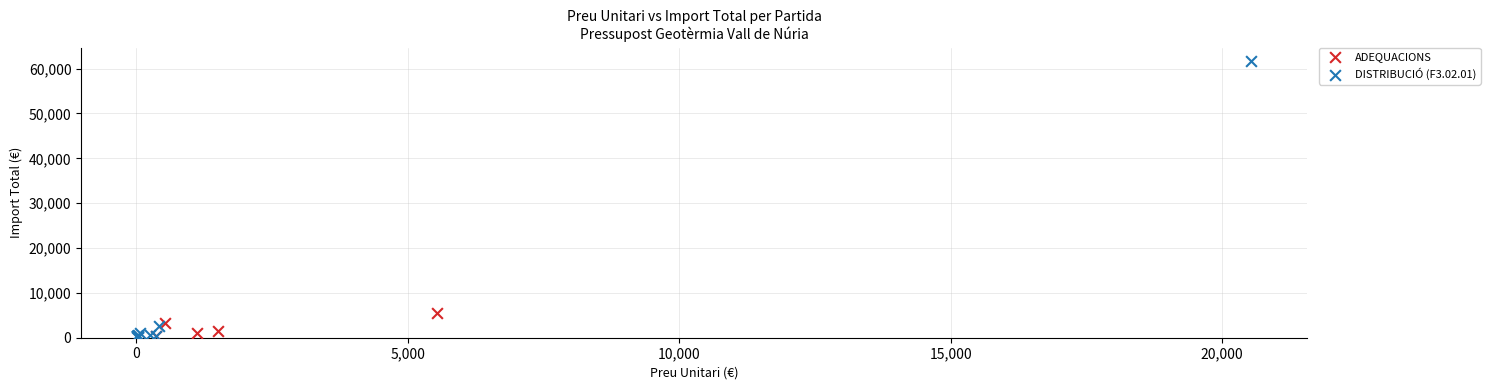

Which series has the widest spread of Y values?

DISTRIBUCIÓ (F3.02.01)